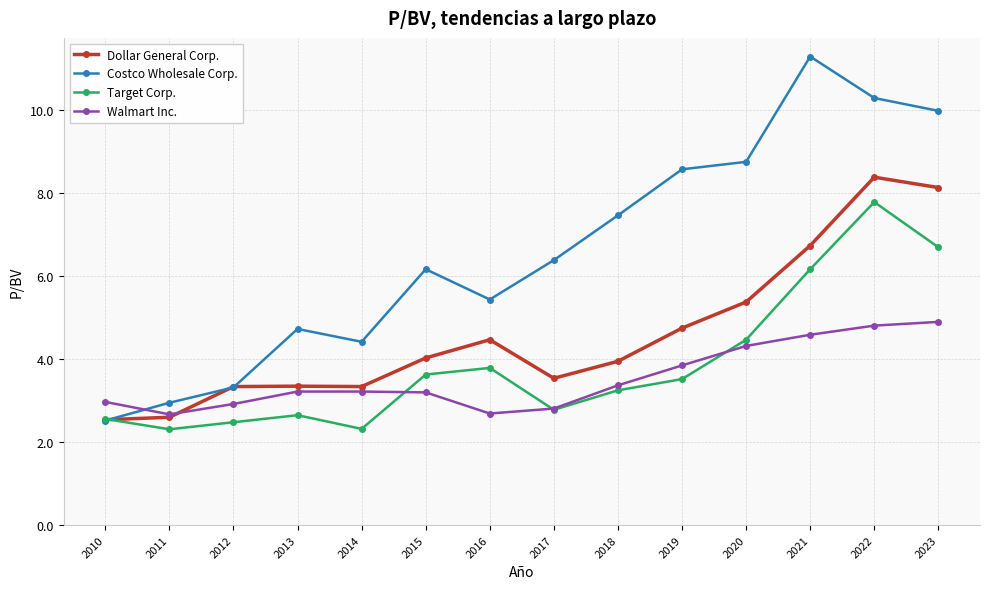

What is the maximum value for Costco Wholesale Corp.?

11.3